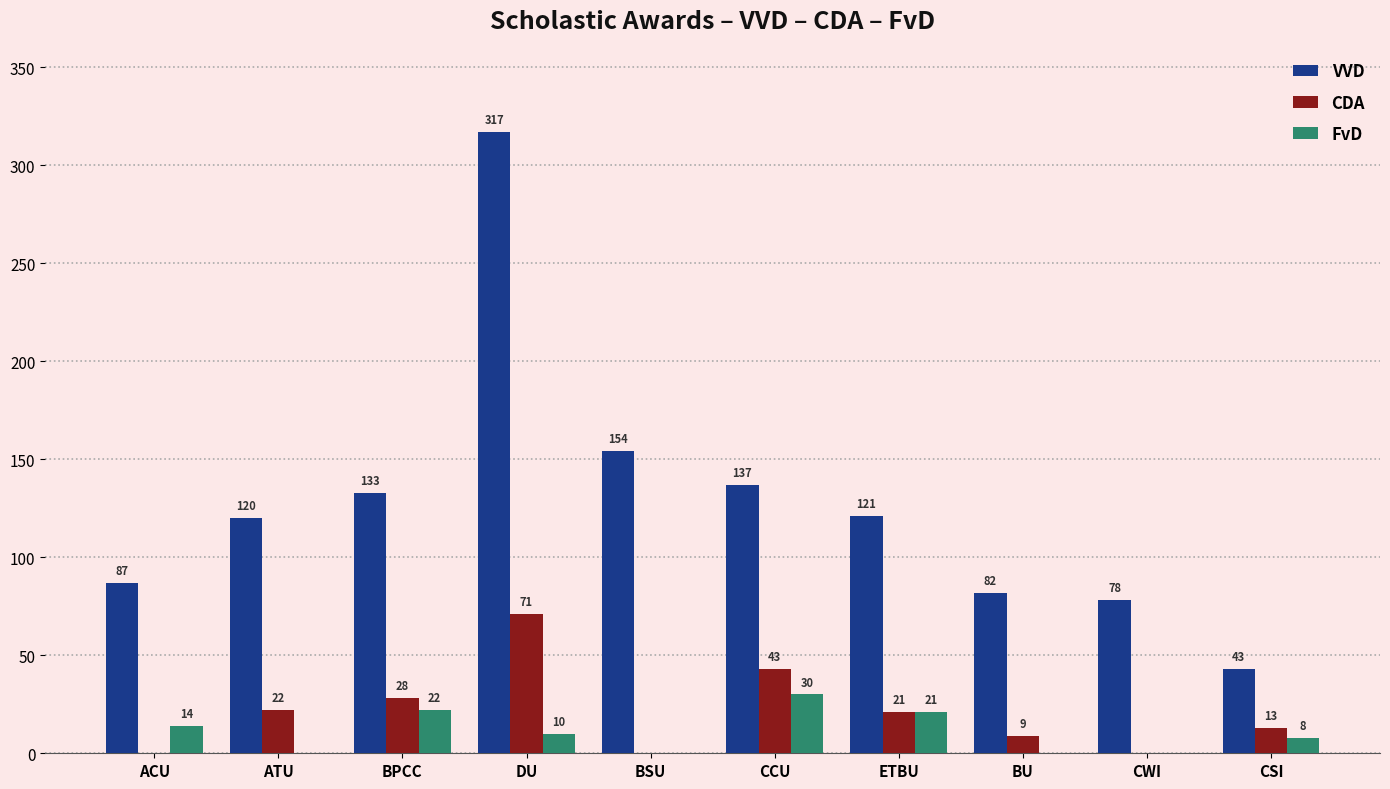

What is the sum of all CDA values?

207